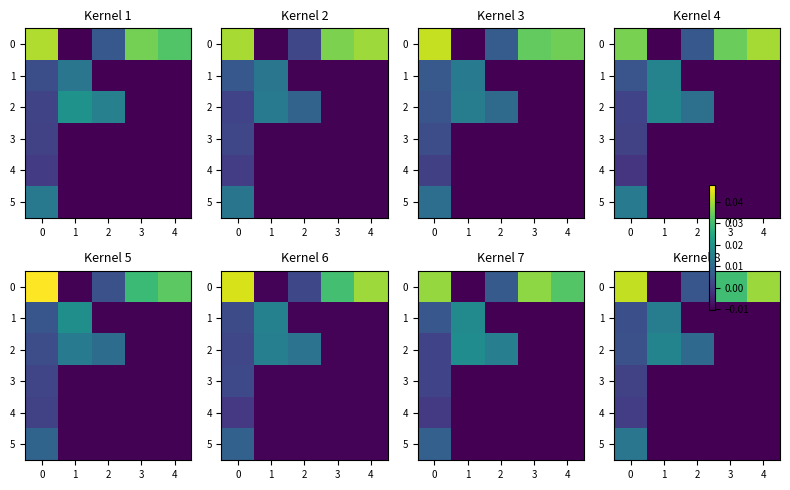

True or false: 5 has a value of 0.0 at 0.

False